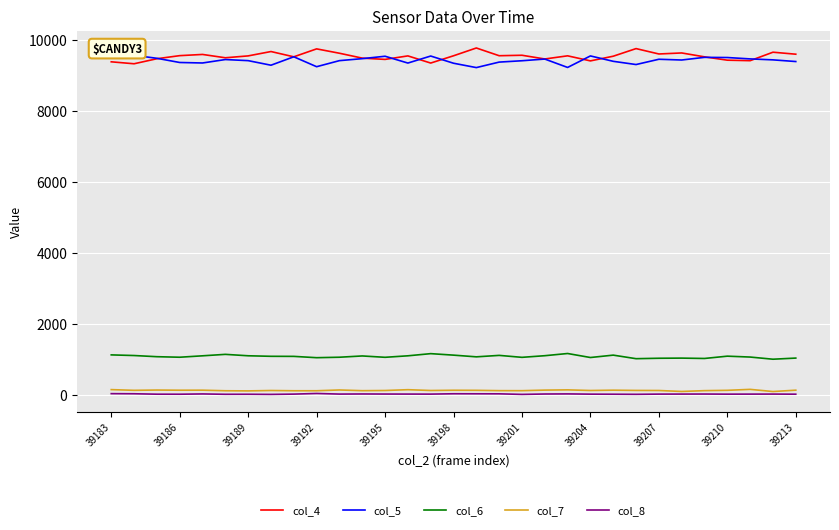

True or false: col_6 and col_8 intersect in this chart.

False